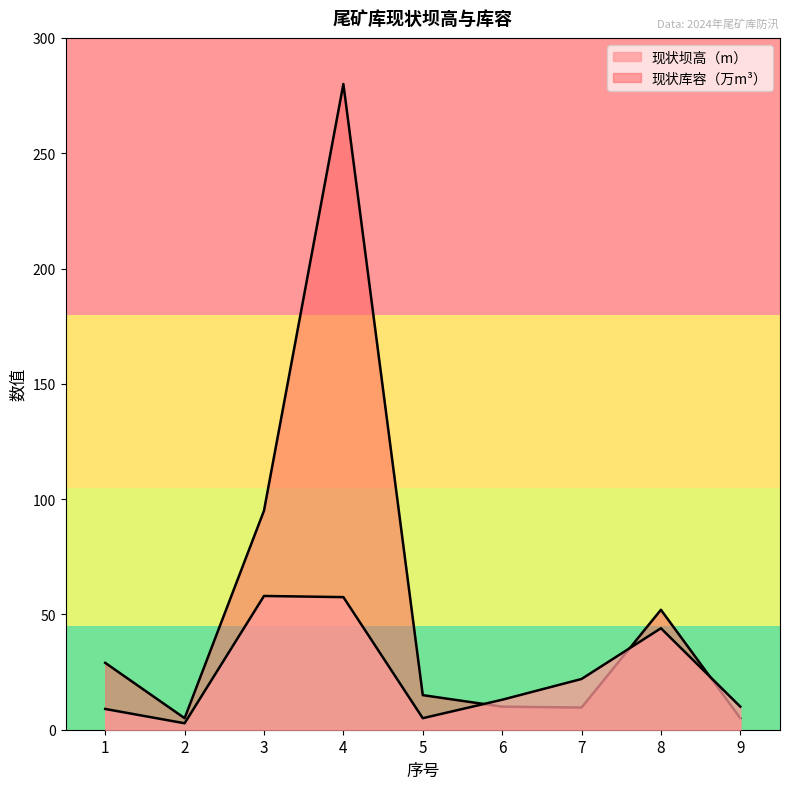

Which series has the largest total across all categories?

现状库容（万m³）